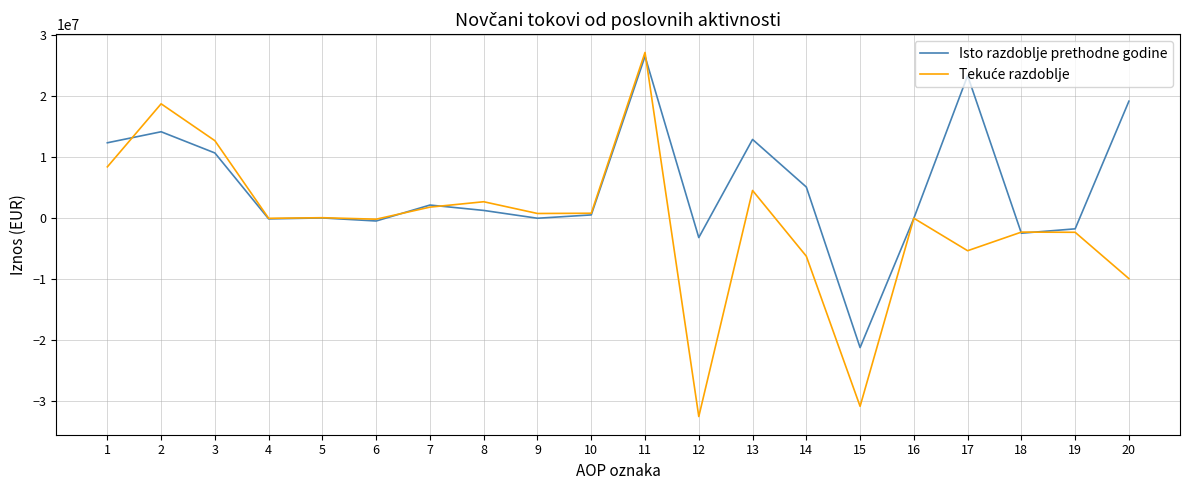

Does the chart display data point markers on the line(s)?

No